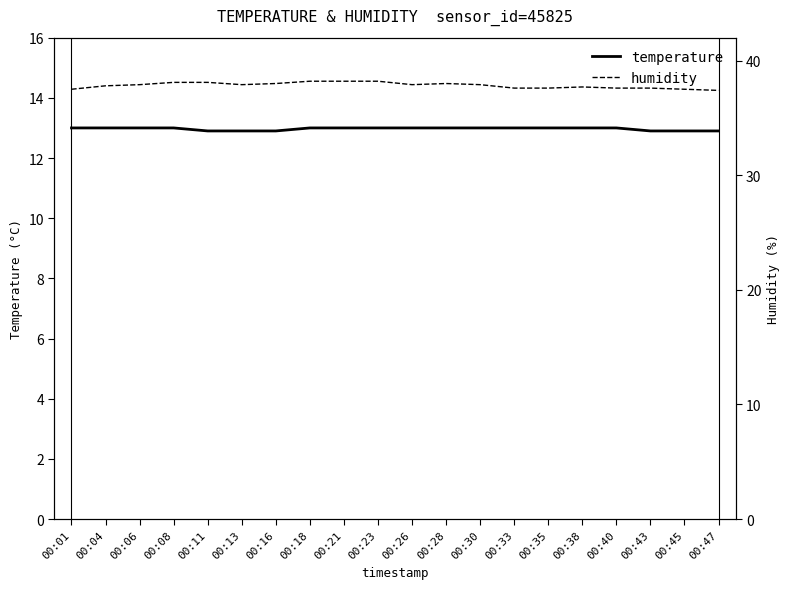

Where is temperature nearest to the value 12?

00:11